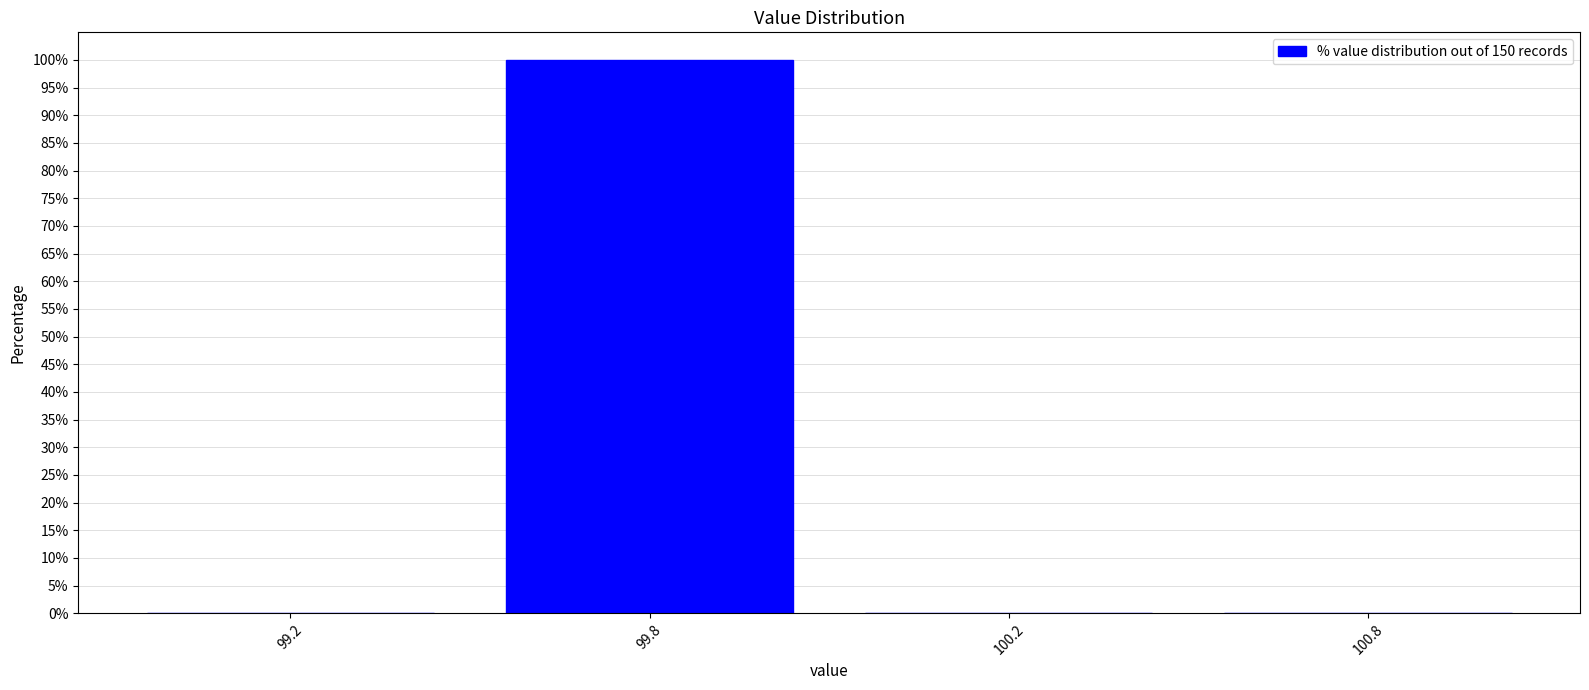

Reading left to right, transcribe all the data shown in this chart.

99.2=0	99.8=100	100.2=0	100.8=0